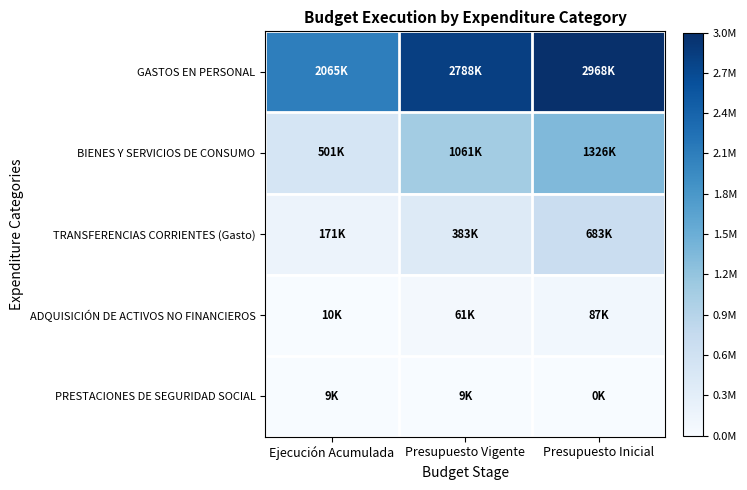

At Ejecución Acumulada, list the series in order from smallest to largest.

PRESTACIONES DE SEGURIDAD SOCIAL, ADQUISICIÓN DE ACTIVOS NO FINANCIEROS, TRANSFERENCIAS CORRIENTES (Gasto), BIENES Y SERVICIOS DE CONSUMO, GASTOS EN PERSONAL